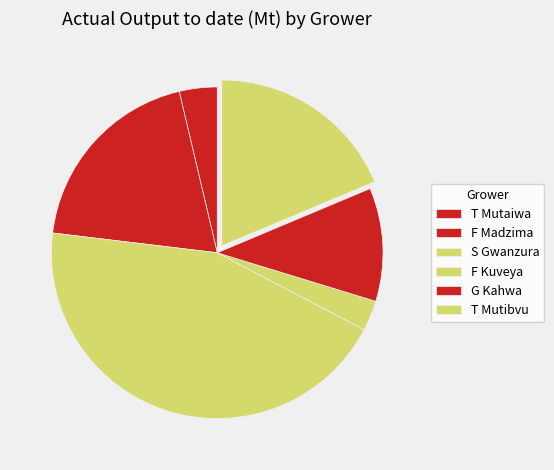

How many slices are in this pie chart?

6